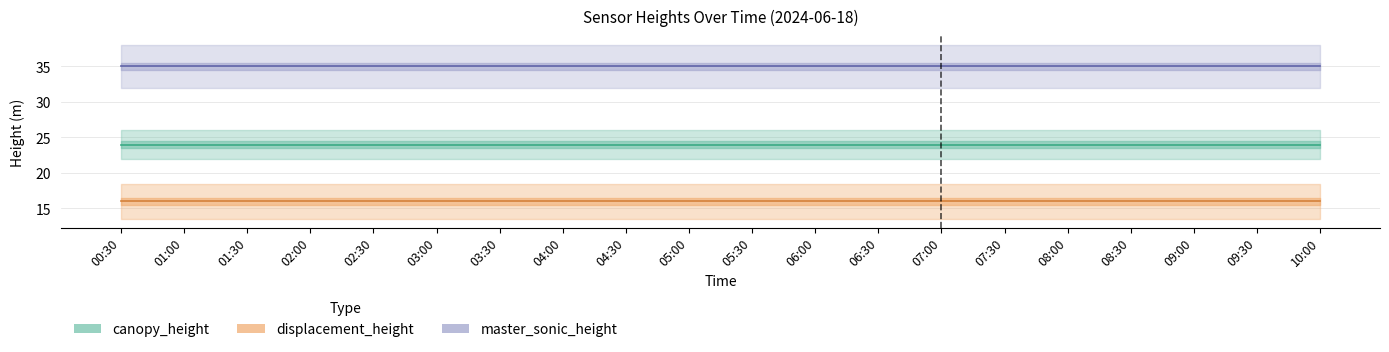

True or false: master_sonic_height and displacement_height cross at least once.

False